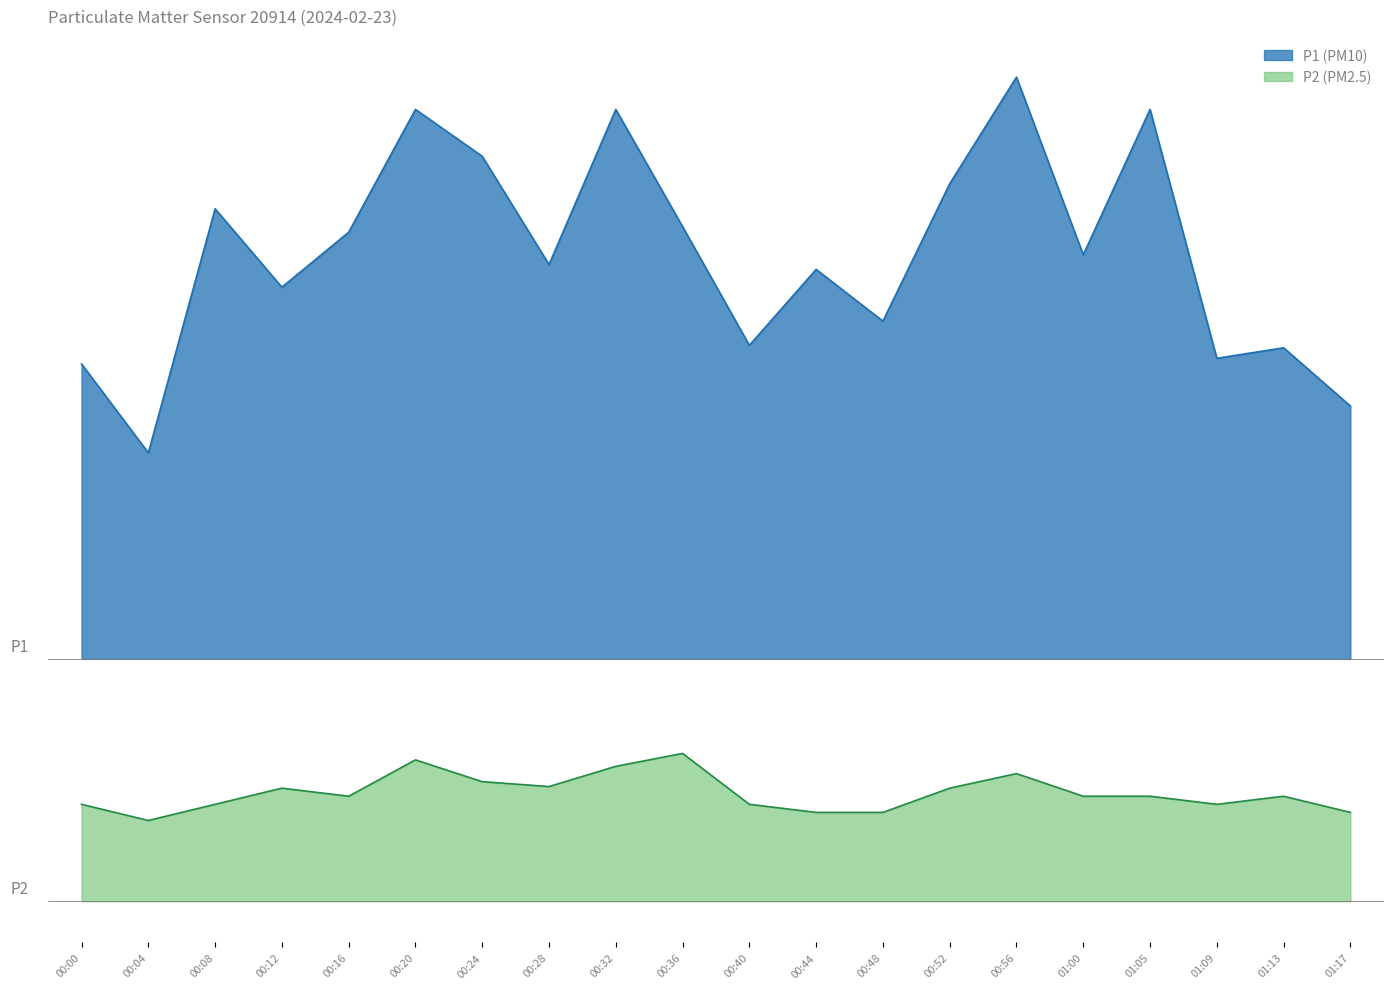

Rank the categories by P1 value from highest to lowest.

00:56, 00:20, 00:32, 01:05, 00:24, 00:52, 00:08, 00:36, 00:16, 01:00, 00:28, 00:44, 00:12, 00:48, 00:40, 01:13, 01:09, 00:00, 01:17, 00:04